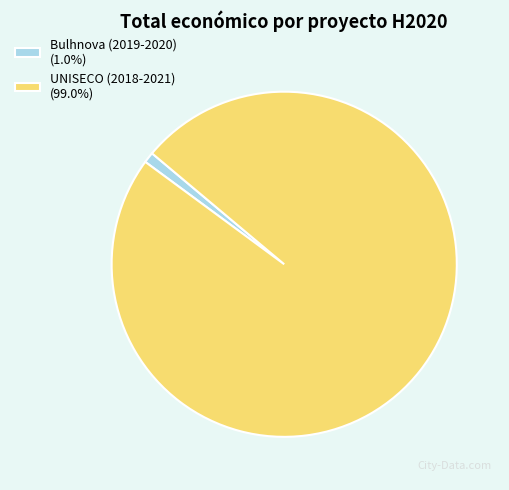

Is there any slice that represents more than half of the pie?

Yes